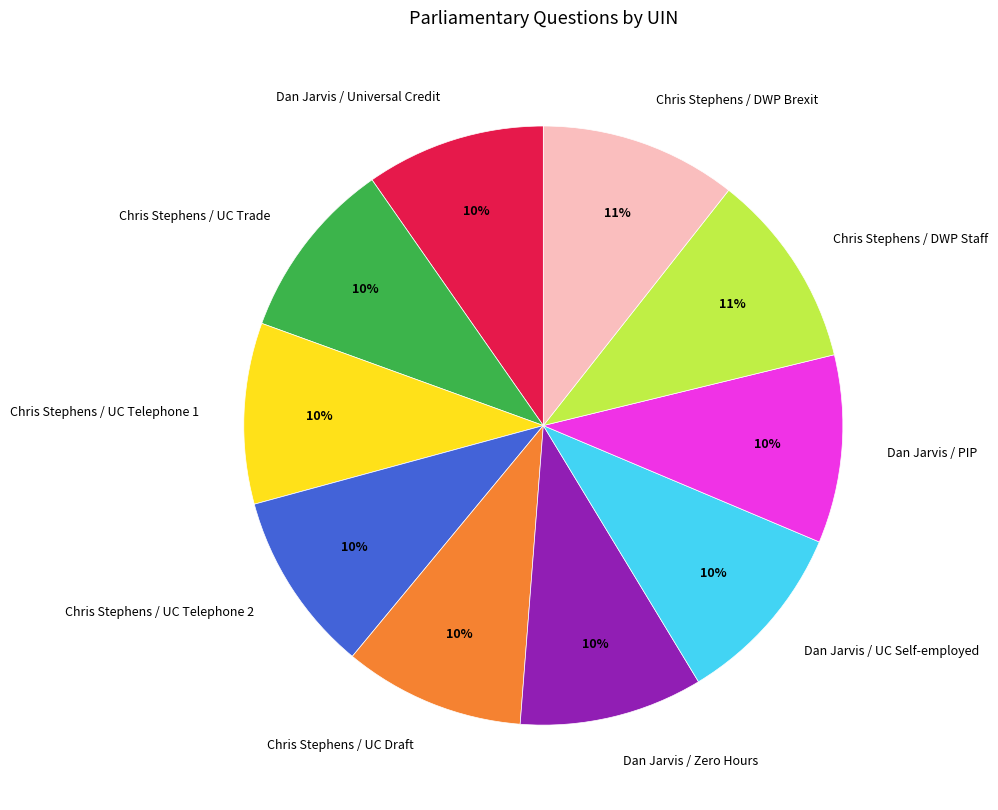

Is it true that Dan Jarvis / Universal Credit is 22% of the pie?

False